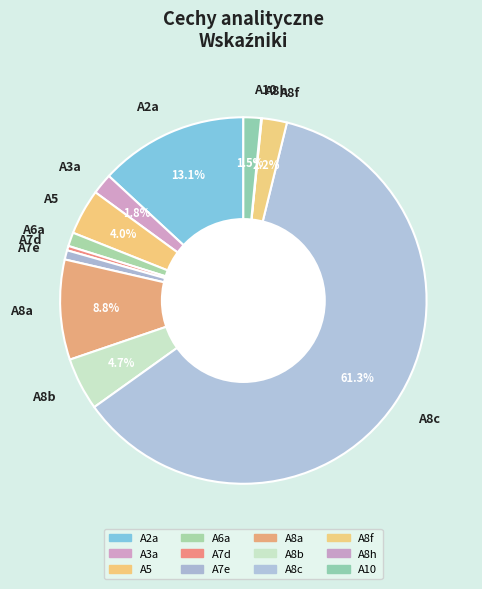

To the nearest percent, what is the difference between the largest and smallest slice percentages?

61%